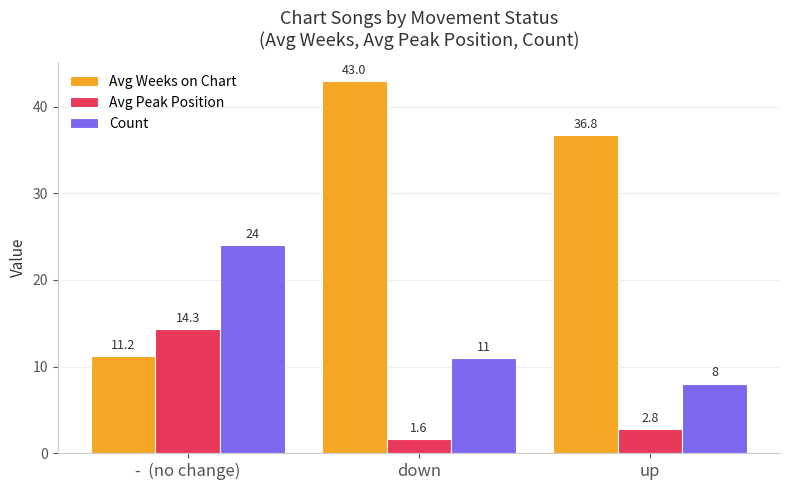

Is it true that Avg Weeks on Chart equals 19.6 at -  (no change)?

False